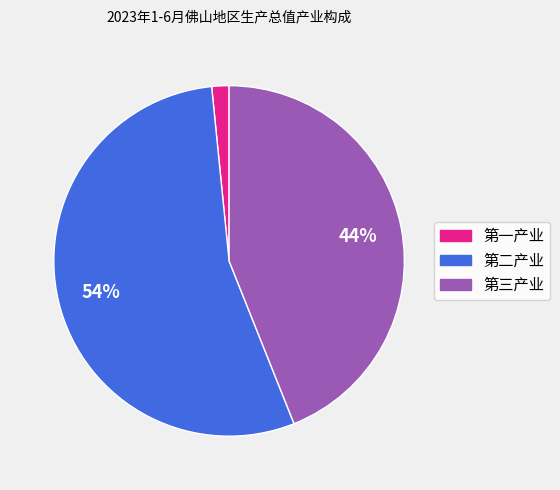

Which slice is the largest?

第二产业